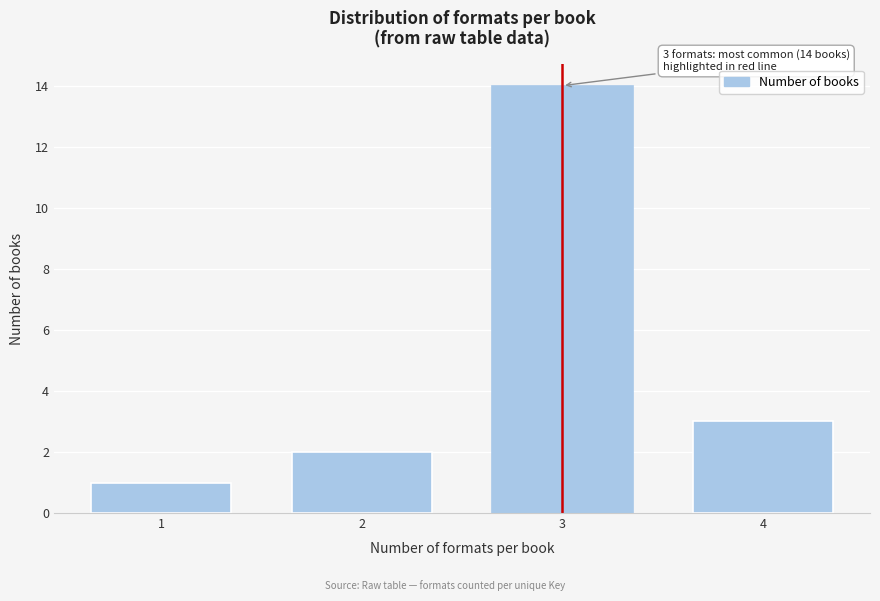

Reading right to left, list all the values displayed in this chart.

4=3	3=14	2=2	1=1